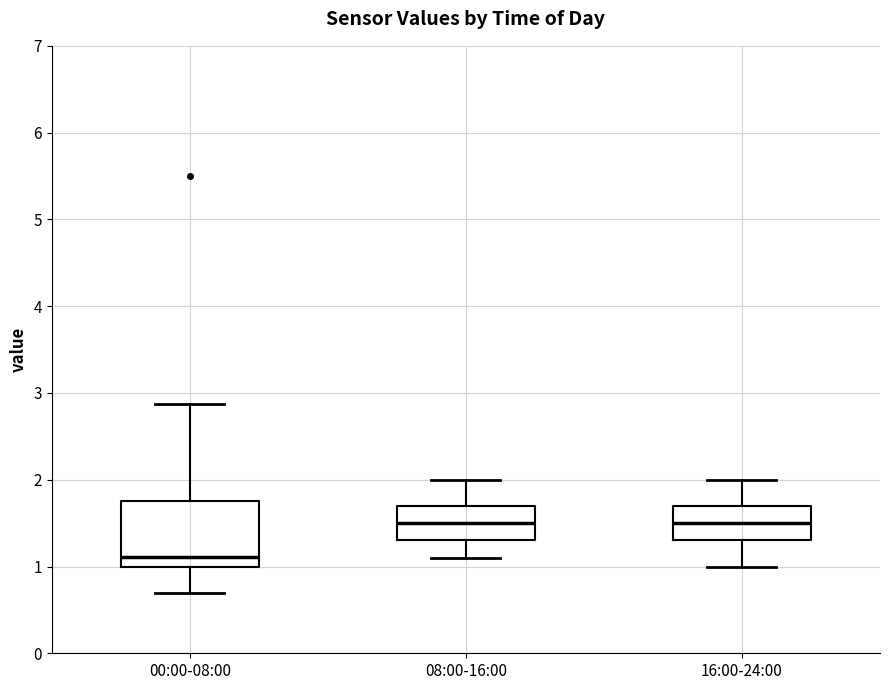

Reading left to right, read every box against the y-axis: the position of its median line, the range the box covers, and the ends of its whiskers. The values are not printed on the chart, so give them approximately, as read against the axis.

00:00-08:00: median 1.1, box 1.0 to 1.8, whiskers 0.7 to 2.9
08:00-16:00: median 1.5, box 1.3 to 1.7, whiskers 1.1 to 2.0
16:00-24:00: median 1.5, box 1.3 to 1.7, whiskers 1.0 to 2.0